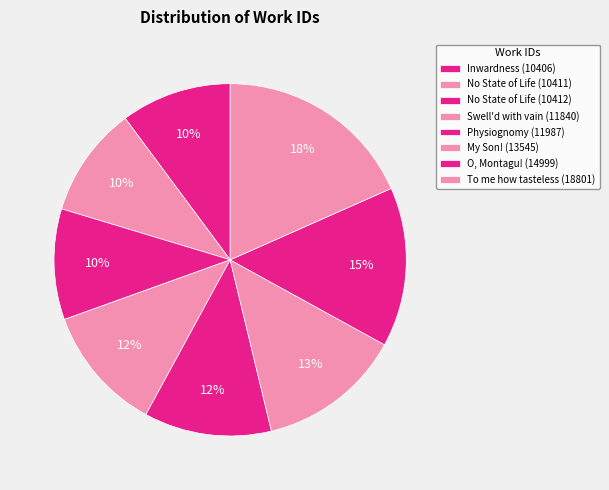

Rank the categories by value from highest to lowest.

To me how tasteless (18801), O, Montagu! (14999), My Son! (13545), Physiognomy (11987), Swell'd with vain (11840), No State of Life (10412), No State of Life (10411), Inwardness (10406)